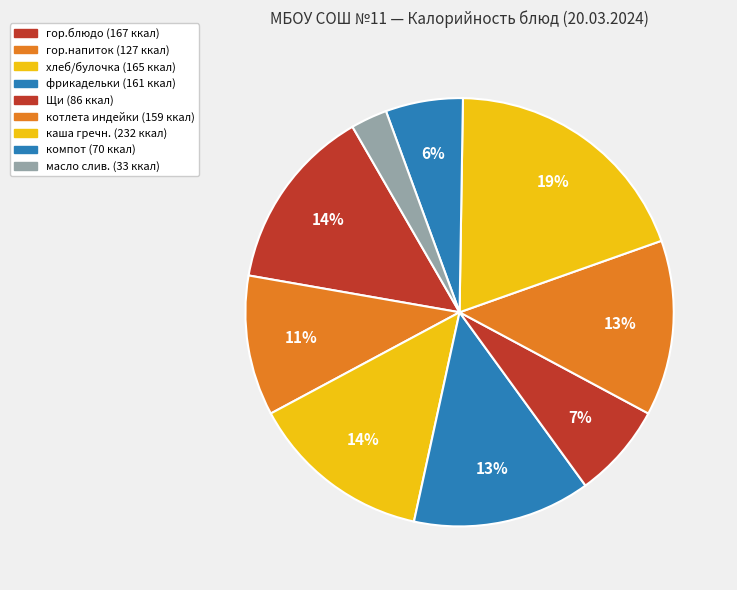

How many segments does this pie chart have?

9